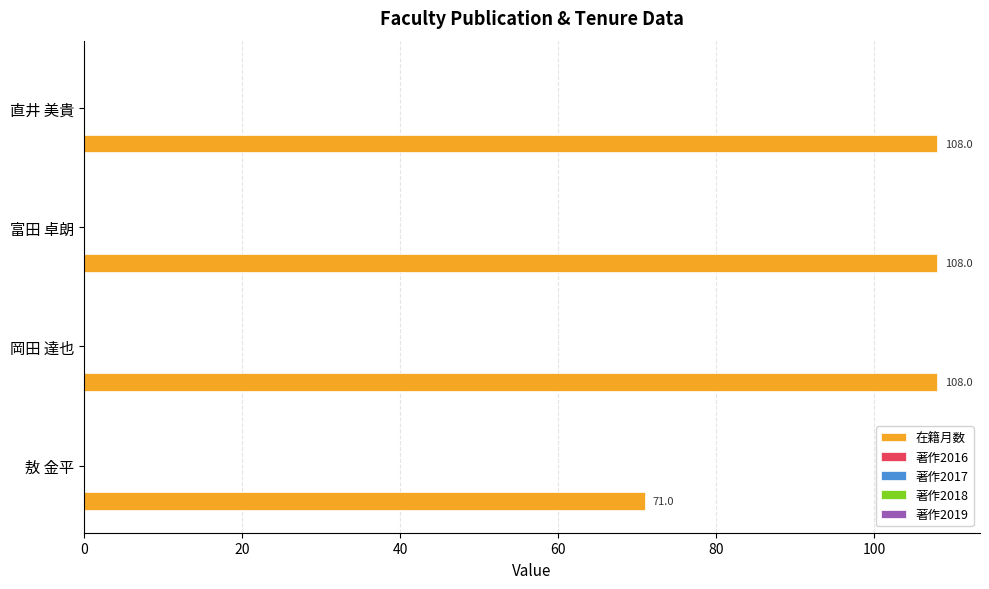

What is the greatest value displayed?

108